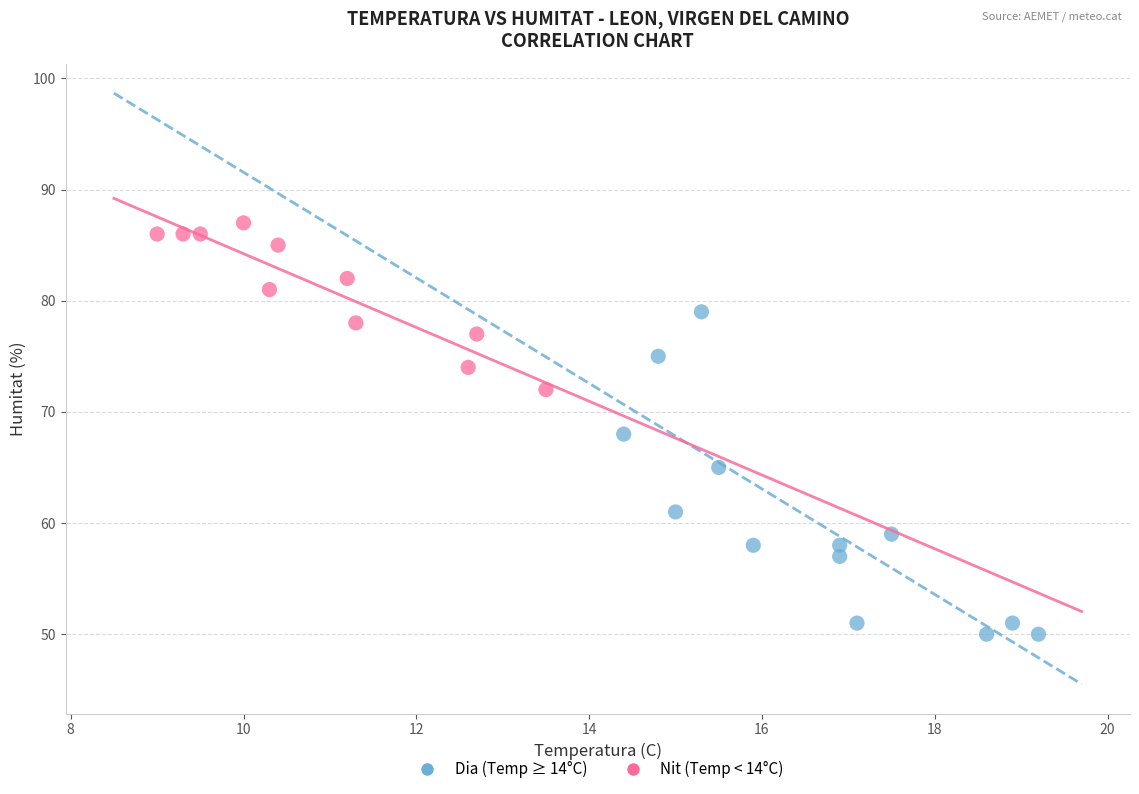

Which series reaches the maximum Y coordinate?

Nit (Temp < 14°C)